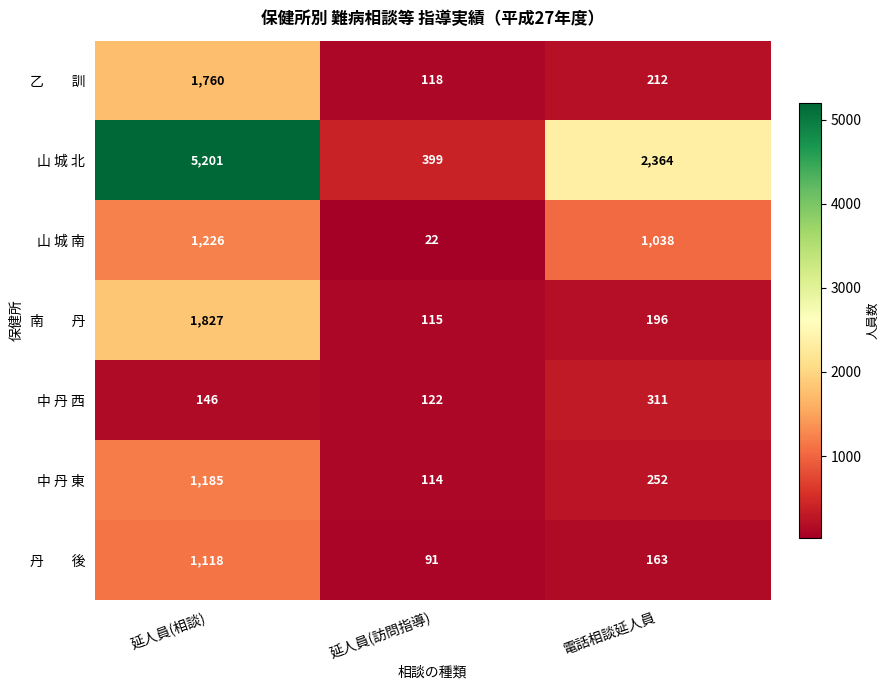

What is the difference between the highest and lowest values at 延人員(相談)?

5055